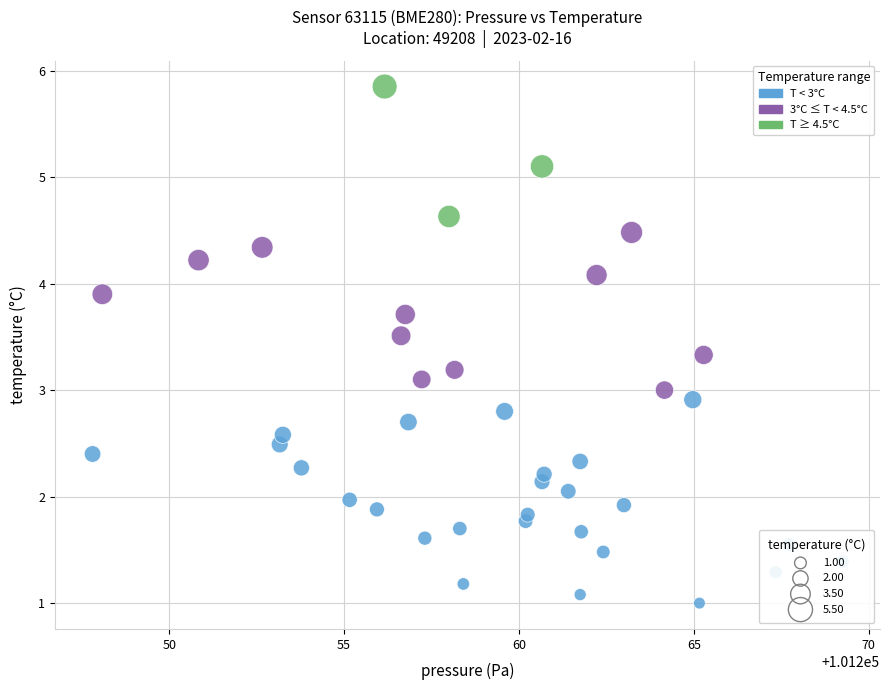

What is the range of X values (max minus min)?

21.4